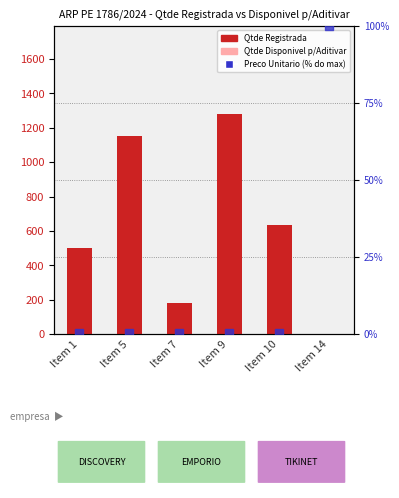

Which series reaches the minimum Y coordinate?

Qtde Disponivel p/Aditivar